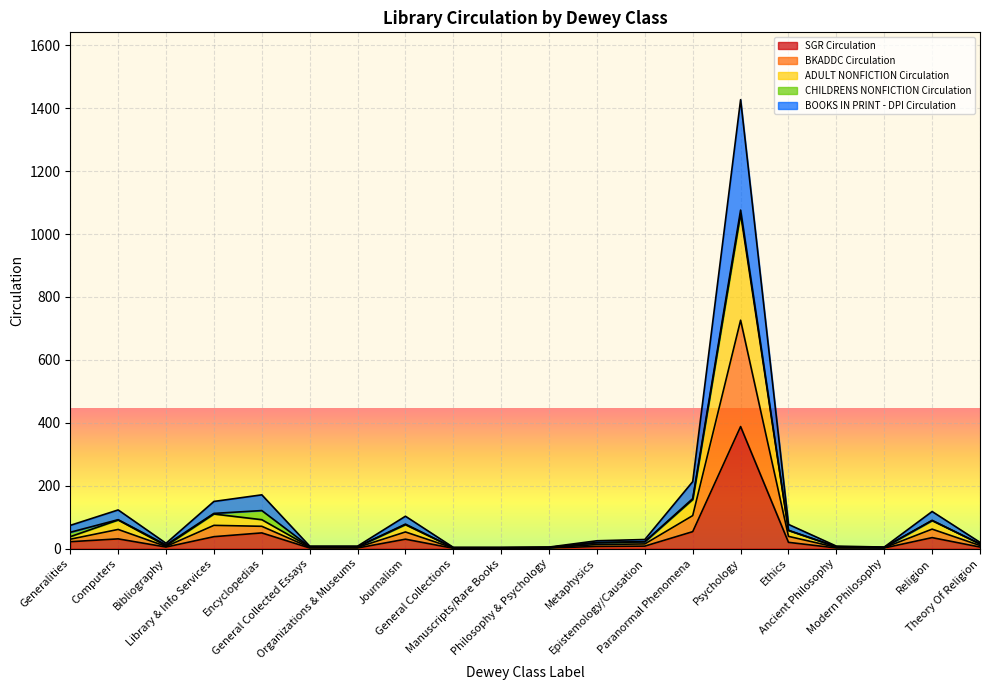

What is the label of the 1st point from the right?

Theory Of Religion